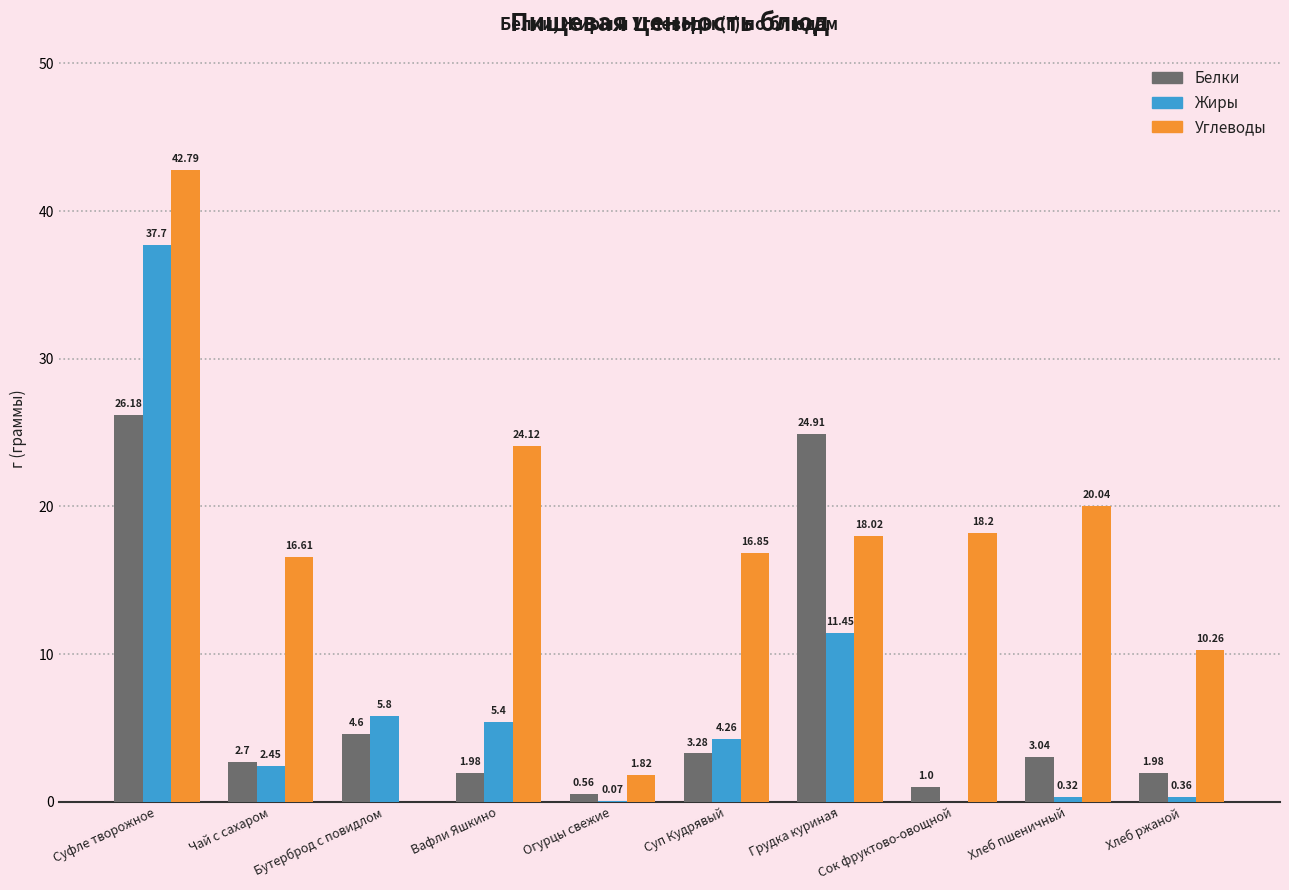

Are the bars horizontal?

No